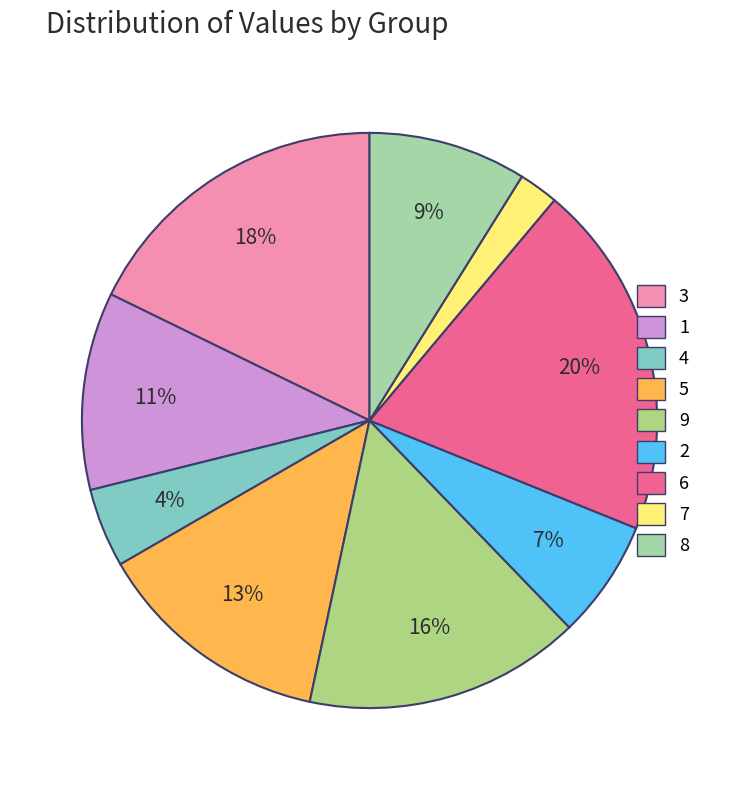

Is it true that 8 is 9% of the pie?

True